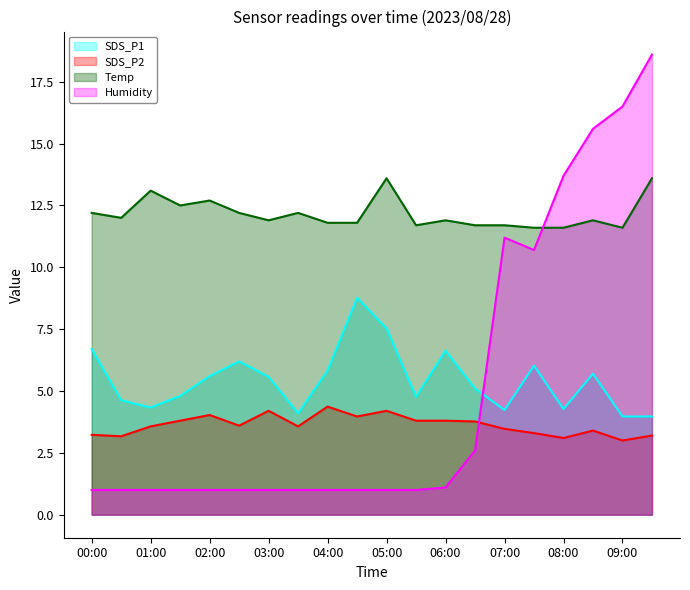

How many values in the SDS_P2 series exceed 3?

19